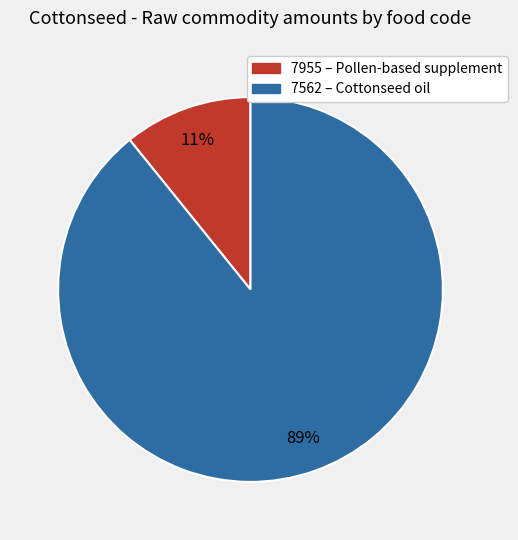

How many segments does this pie chart have?

2